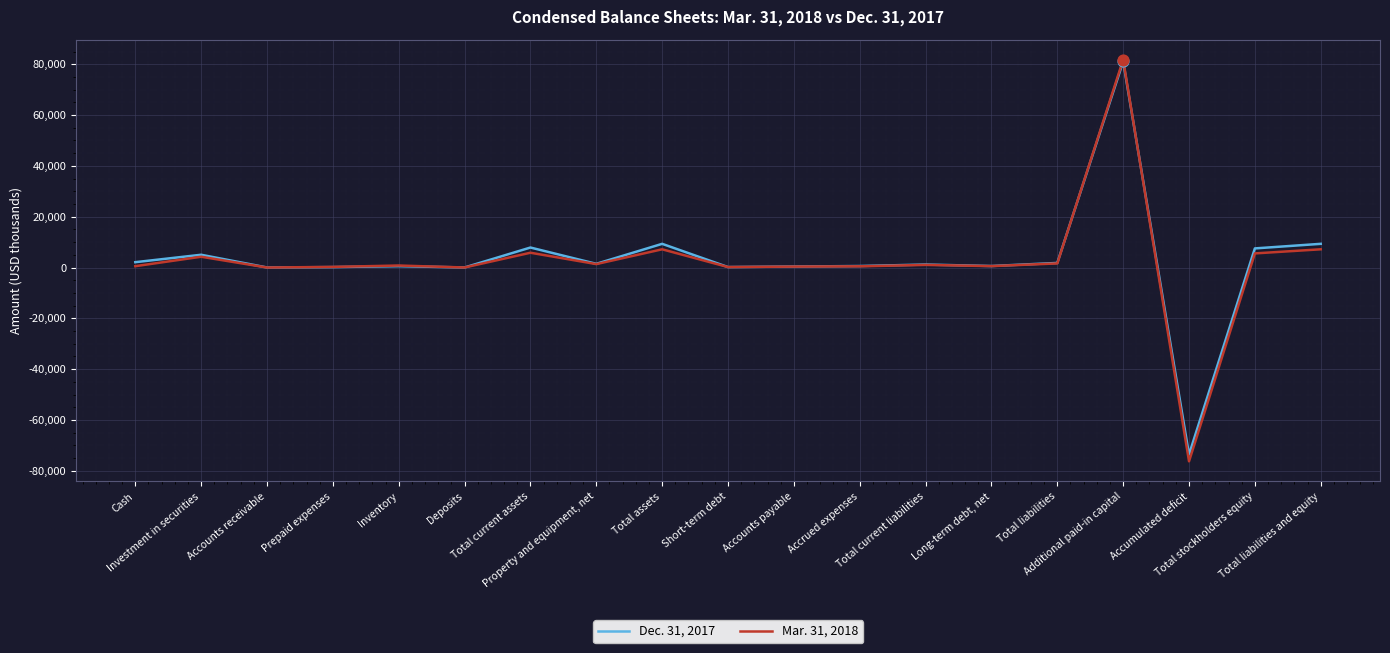

At how many categories does at least one series exceed 25355?

1